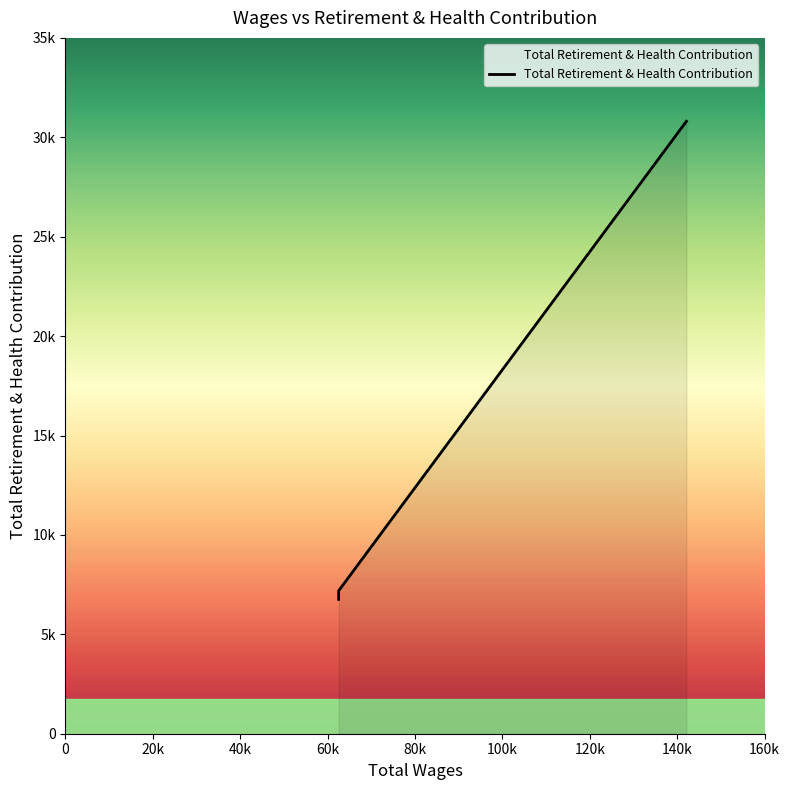

What is the label of the 2nd point from the right?

62530.0